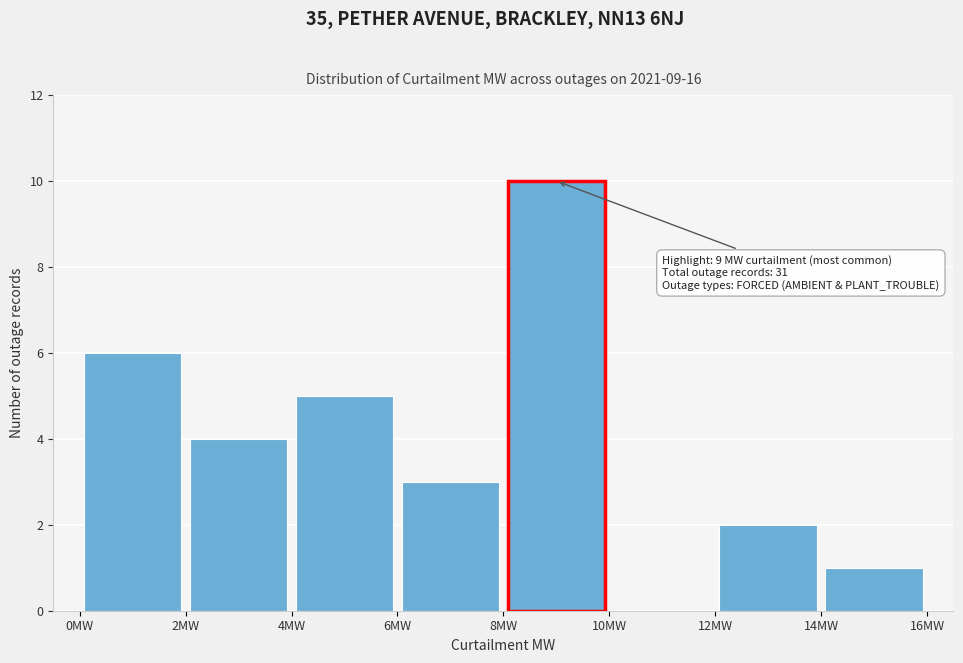

Which range on the x-axis has the tallest bar?

8 to 10